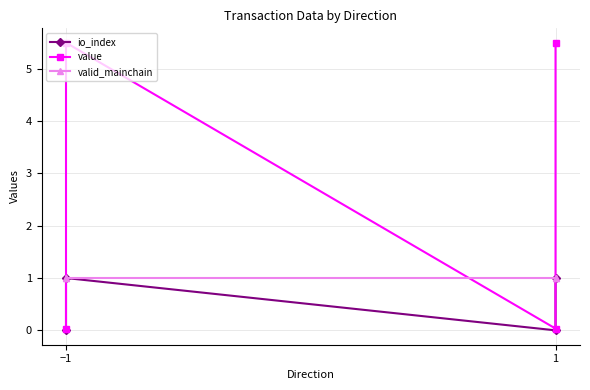

At how many categories does at least one series exceed 1?

2